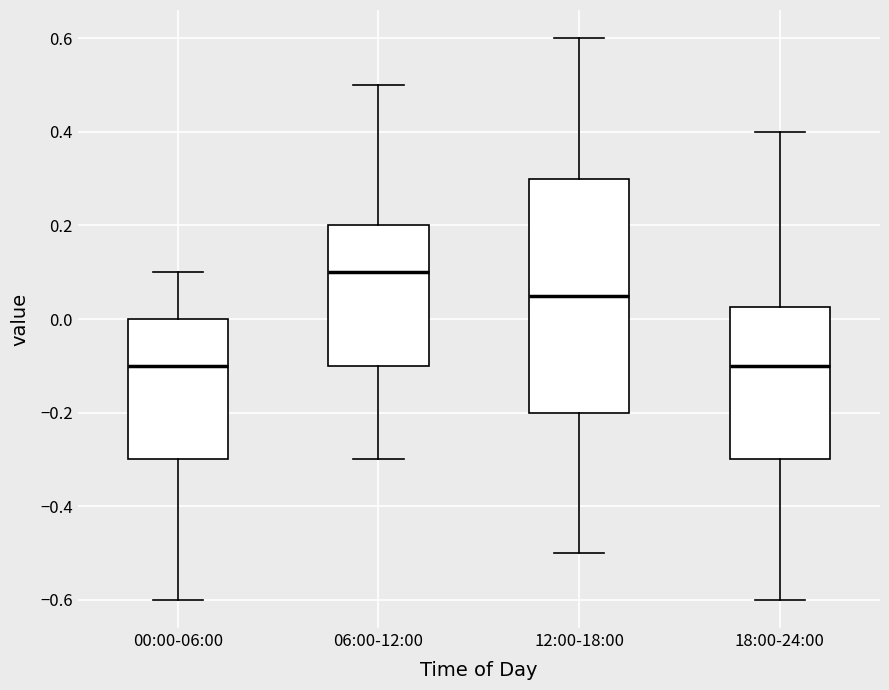

Where is the lower edge of the box for 18:00-24:00 on the y-axis? The values are not printed on the chart, so give them approximately, as read against the axis.

-0.30